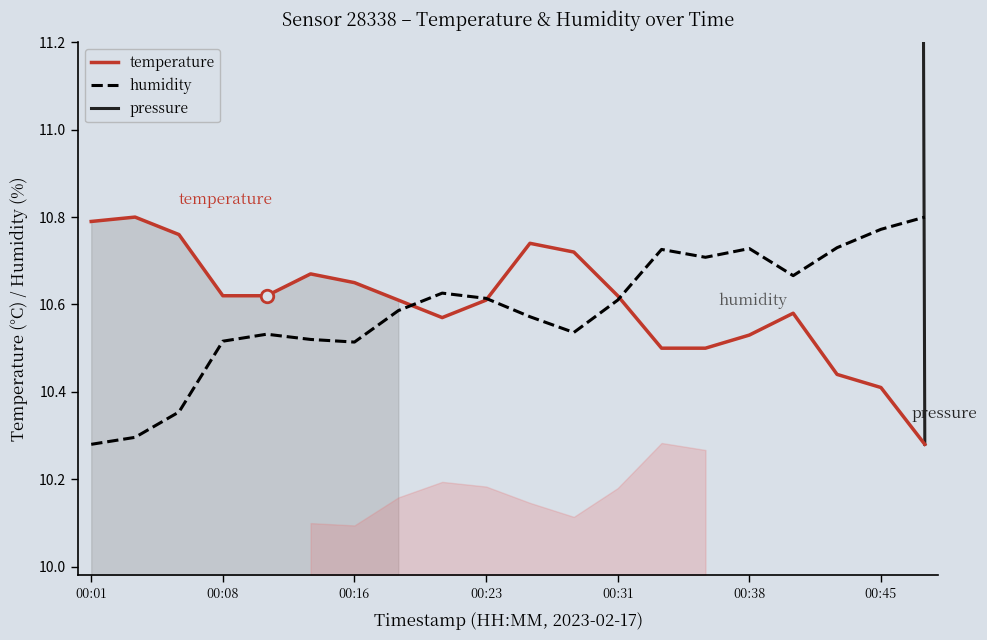

What is the difference between the second highest and minimum values in the temperature series?

0.5